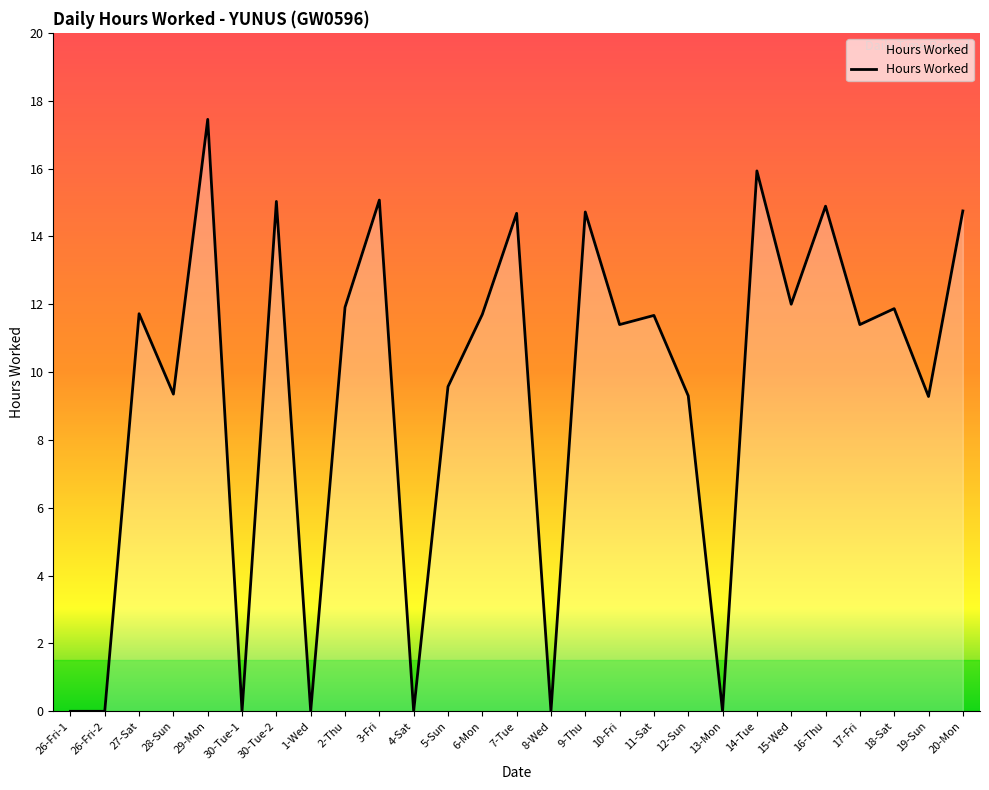

At which category does the chart reach its peak across all series?

29-Mon